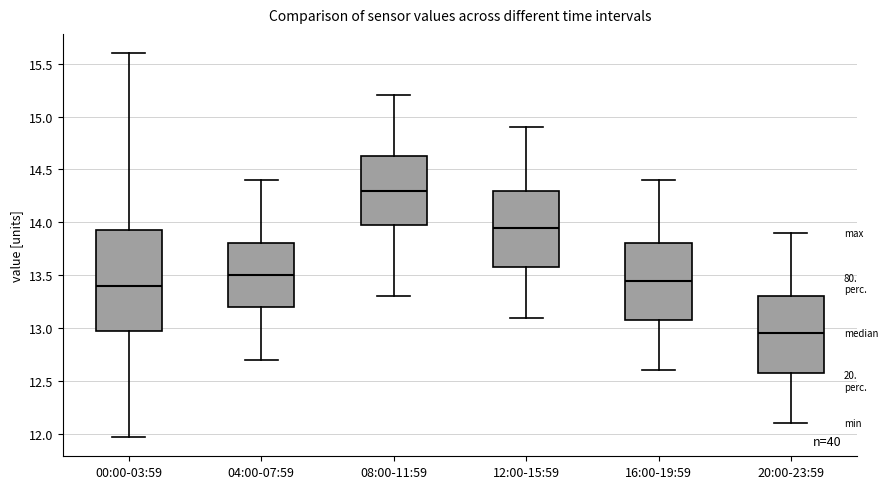

Reading left to right, read every box against the y-axis: the position of its median line, the range the box covers, and the ends of its whiskers. The values are not printed on the chart, so give them approximately, as read against the axis.

00:00-03:59: median 13.40, box 13.00 to 13.95, whiskers 11.95 to 15.60
04:00-07:59: median 13.50, box 13.20 to 13.80, whiskers 12.70 to 14.40
08:00-11:59: median 14.30, box 14.00 to 14.65, whiskers 13.30 to 15.20
12:00-15:59: median 13.95, box 13.60 to 14.30, whiskers 13.10 to 14.90
16:00-19:59: median 13.45, box 13.10 to 13.80, whiskers 12.60 to 14.40
20:00-23:59: median 12.95, box 12.60 to 13.30, whiskers 12.10 to 13.90